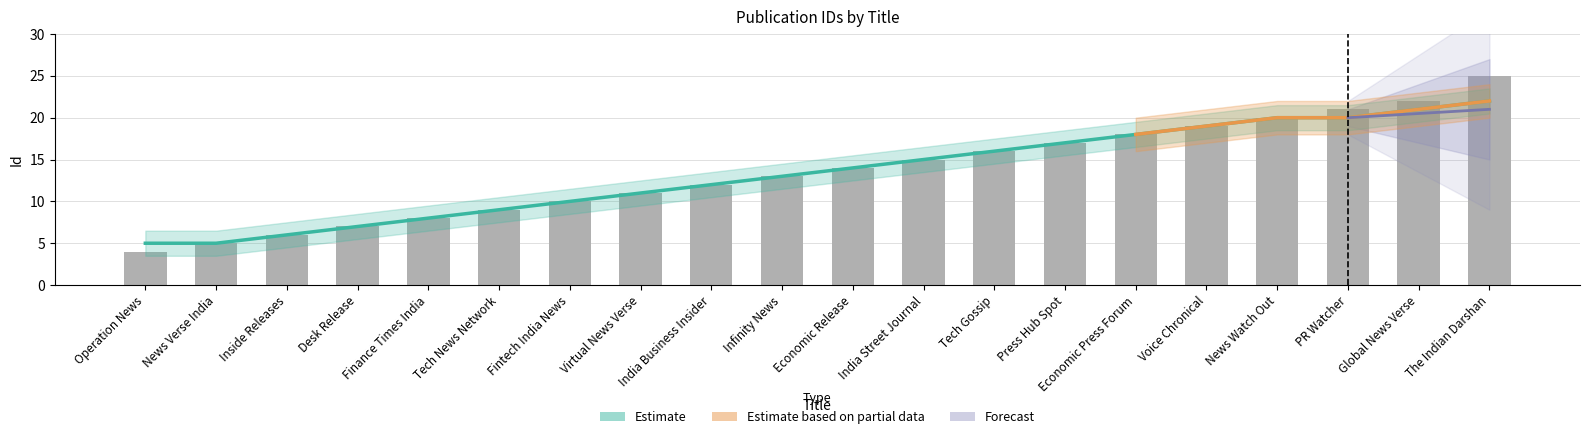

Rank the categories by value from lowest to highest.

Operation News, News Verse India, Inside Releases, Desk Release, Finance Times India, Tech News Network, Fintech India News, Virtual News Verse, India Business Insider, Infinity News, Economic Release, India Street Journal, Tech Gossip, Press Hub Spot, Economic Press Forum, Voice Chronical, News Watch Out, PR Watcher, Global News Verse, The Indian Darshan